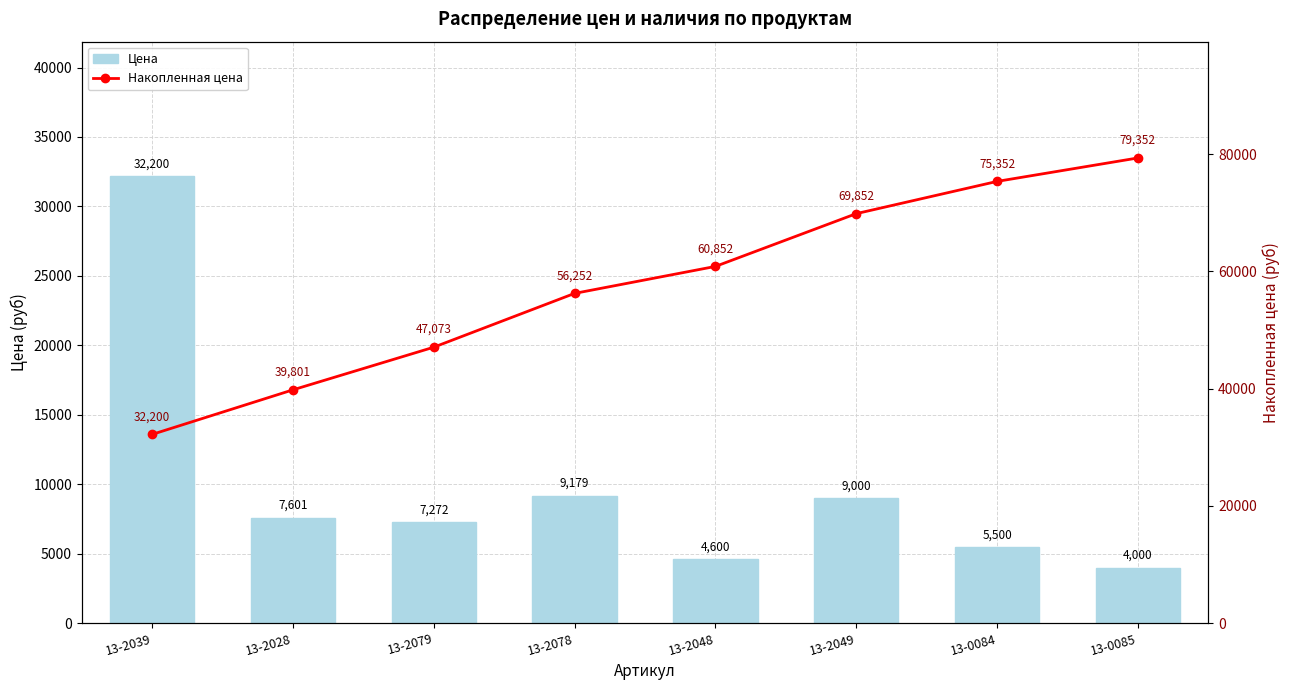

Rank the categories by Цена value from lowest to highest.

13-0085, 13-2048, 13-0084, 13-2079, 13-2028, 13-2049, 13-2078, 13-2039